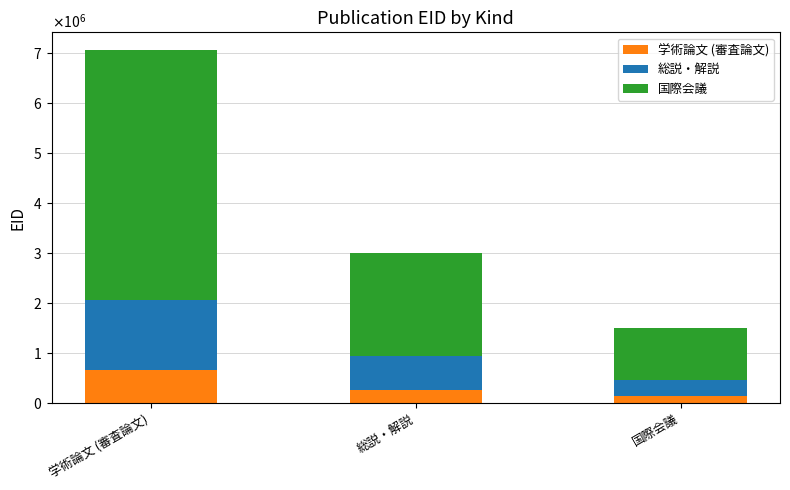

The 国際会議 series shows 4997262 at 学術論文 (審査論文). True or false?

True